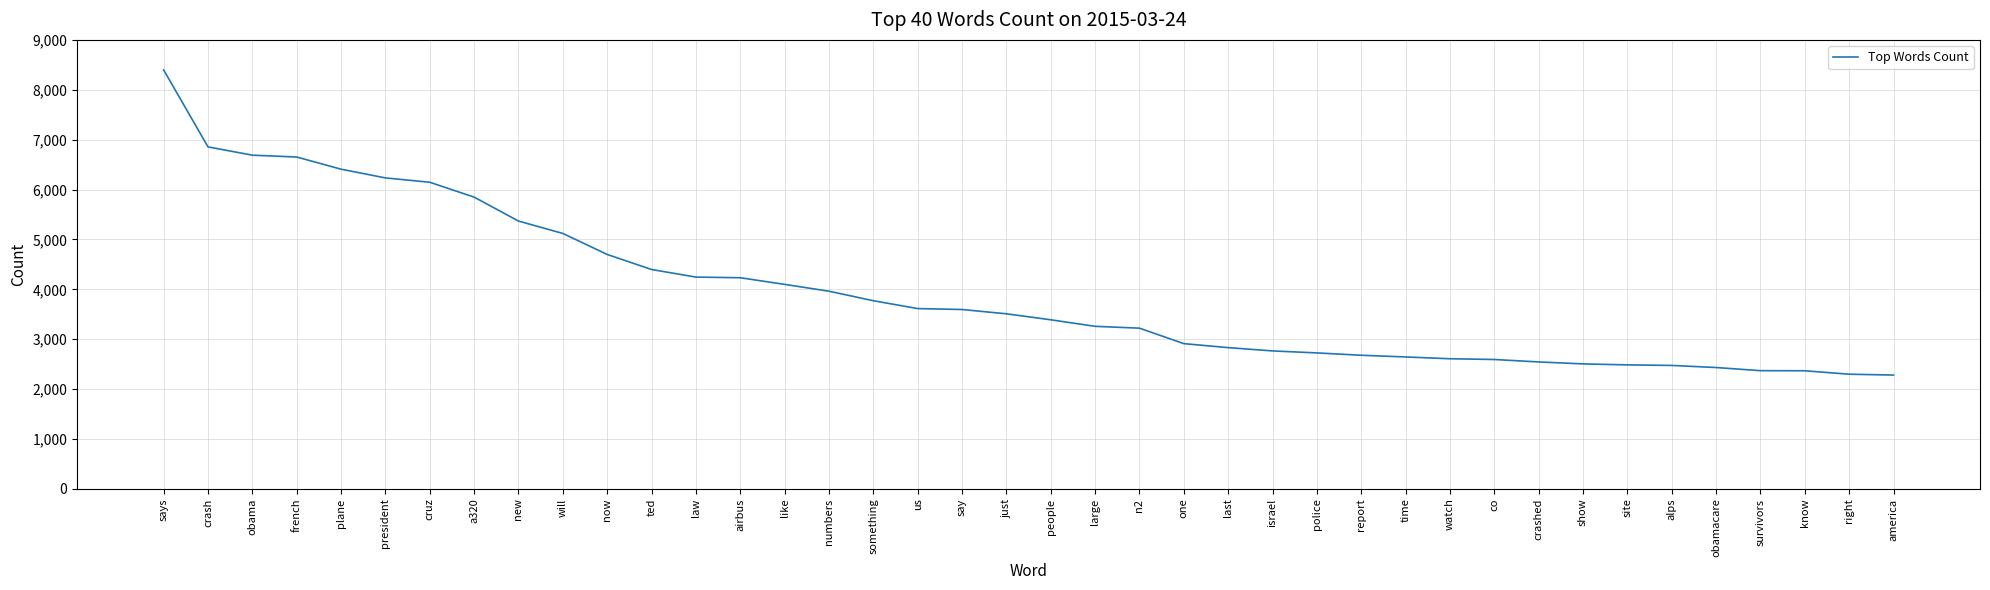

Is this an area chart (filled region under the line)?

No